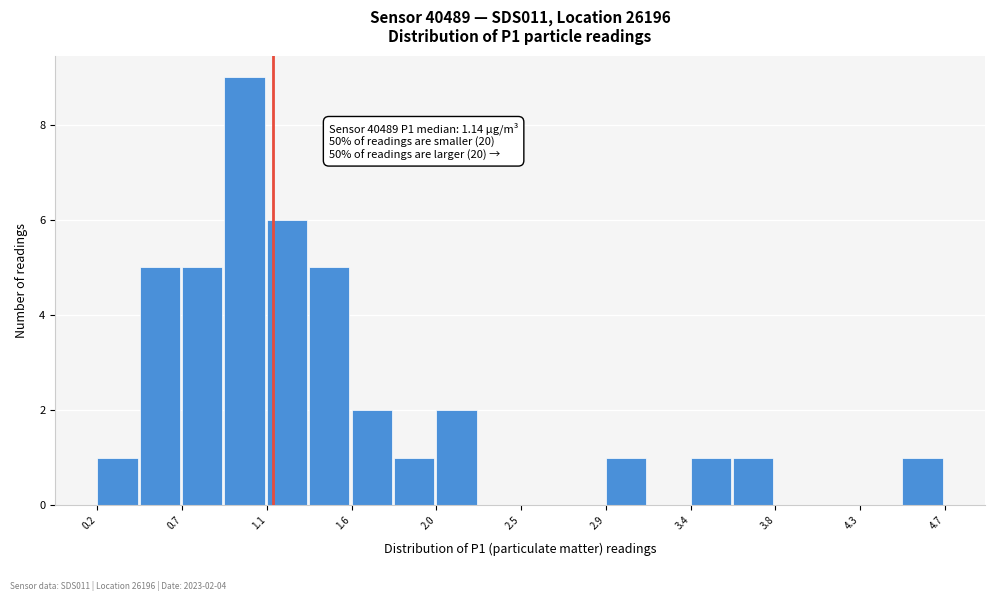

Which range on the x-axis has the tallest bar?

0.90 to 1.10